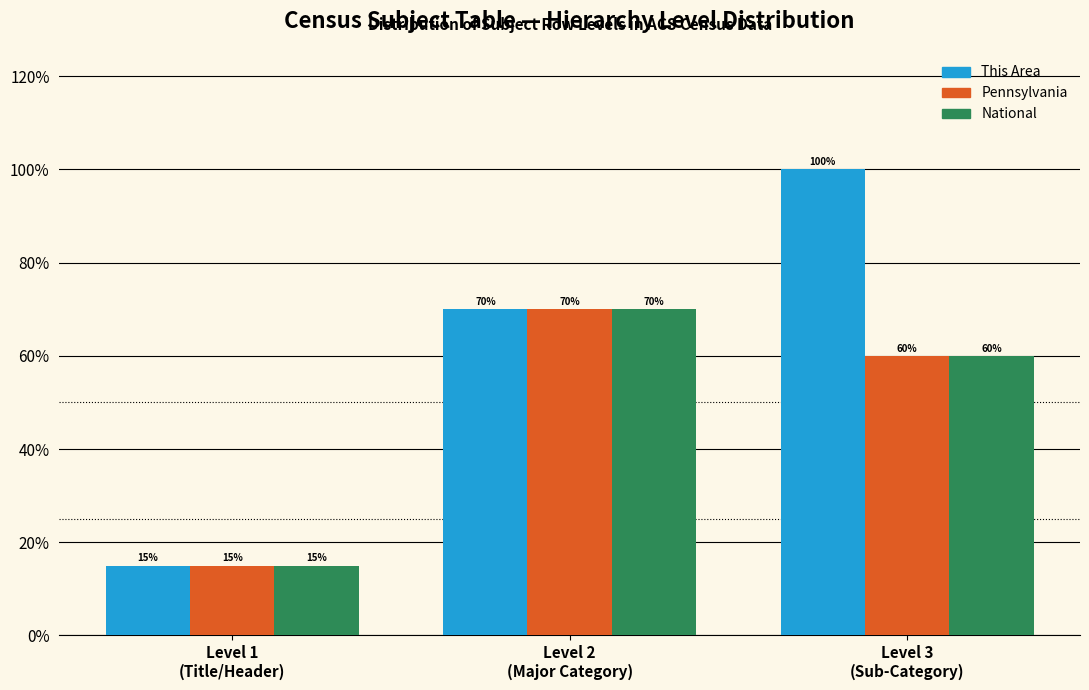

Reading left to right, what are all the values shown in this chart?

This Area: 15	70	100
Pennsylvania: 15	70	60
National: 15	70	60